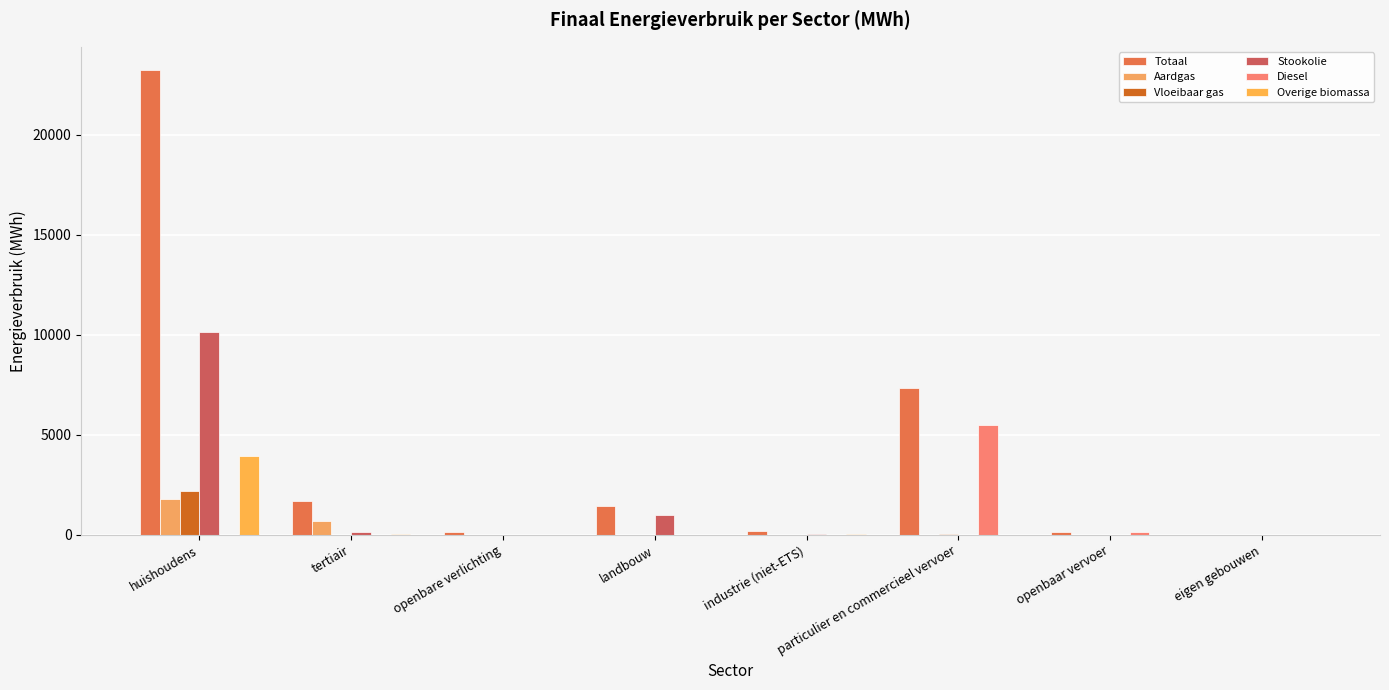

How many series are shown in this chart?

6